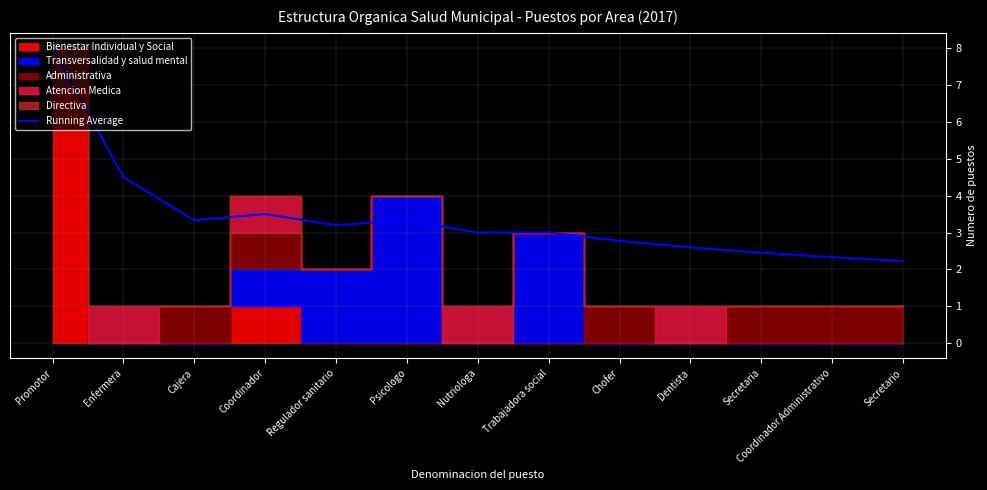

Reading left to right, what are all the values shown in this chart?

Promotor=8.0	Enfermera=4.5	Cajera=3.3	Coordinador=3.5	Regulador sanitario=3.2	Psicologo=3.3	Nutriologa=3.0	Trabajadora social=3.0	Chofer=2.8	Dentista=2.6	Secretaria=2.5	Coordinador Administrativo=2.3	Secretario=2.2